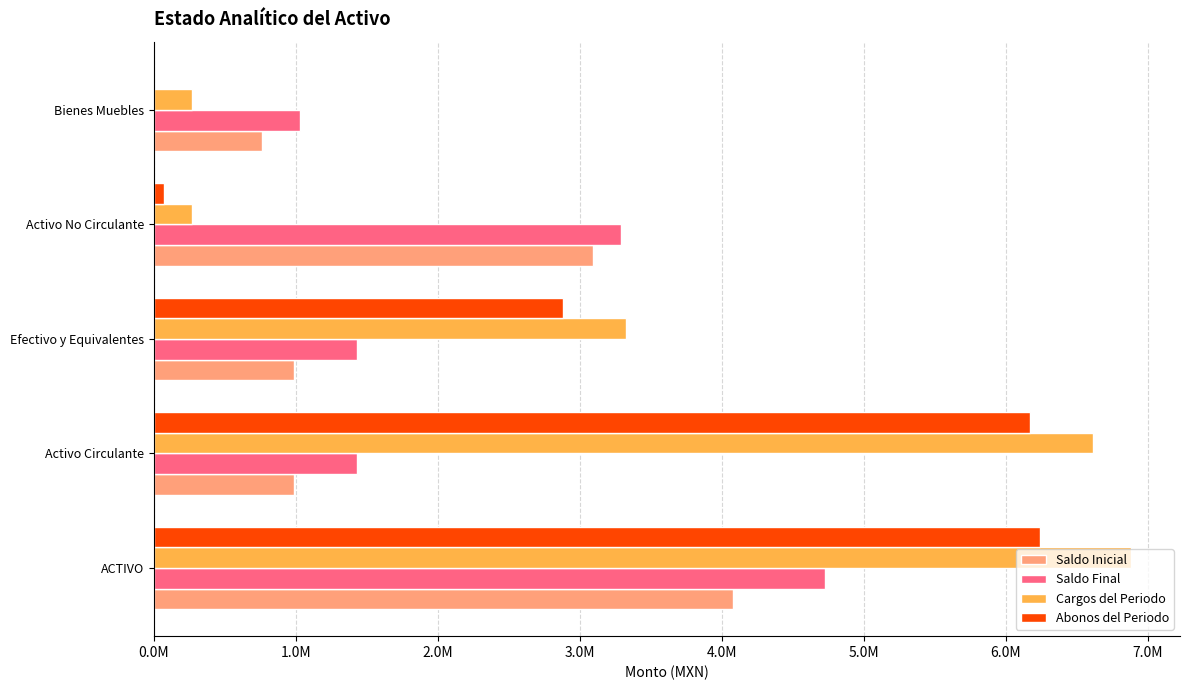

What are all the series names shown in the legend?

Saldo Inicial, Saldo Final, Cargos del Periodo, Abonos del Periodo